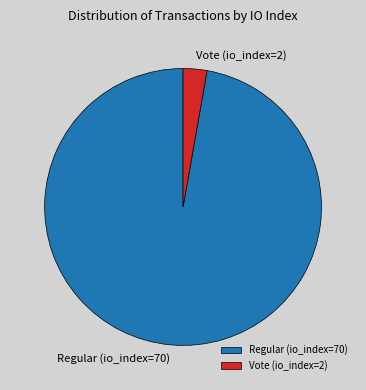

Which slice is the largest?

Regular (io_index=70)